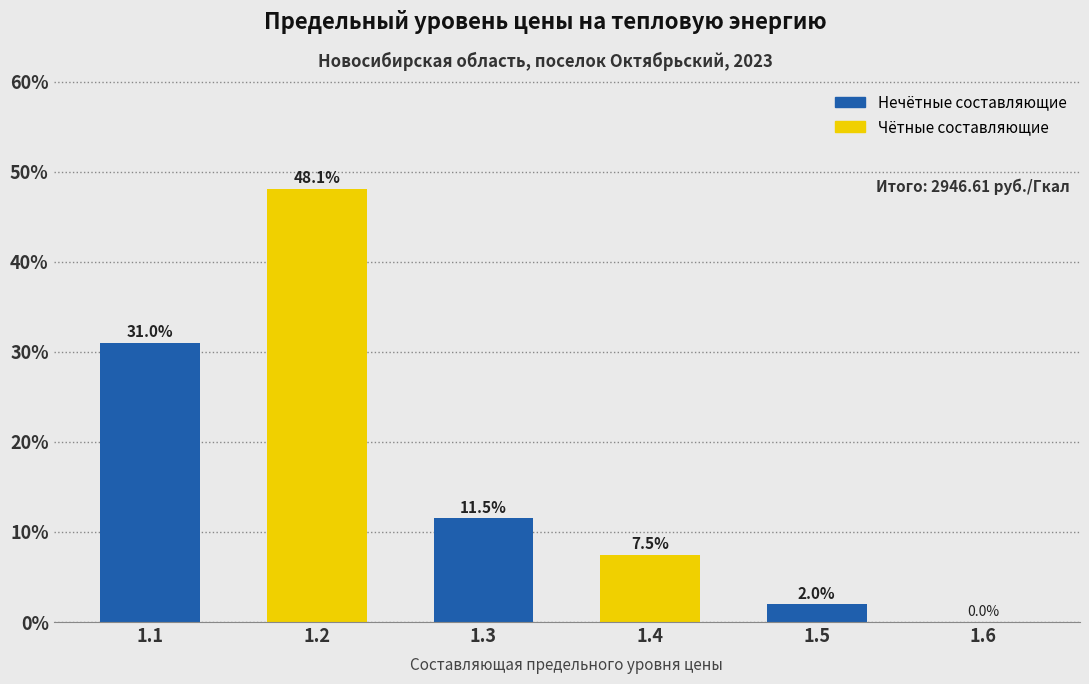

Reading left to right, transcribe all the data shown in this chart.

1.1=31.0	1.2=48.1	1.3=11.5	1.4=7.5	1.5=2.0	1.6=0.0